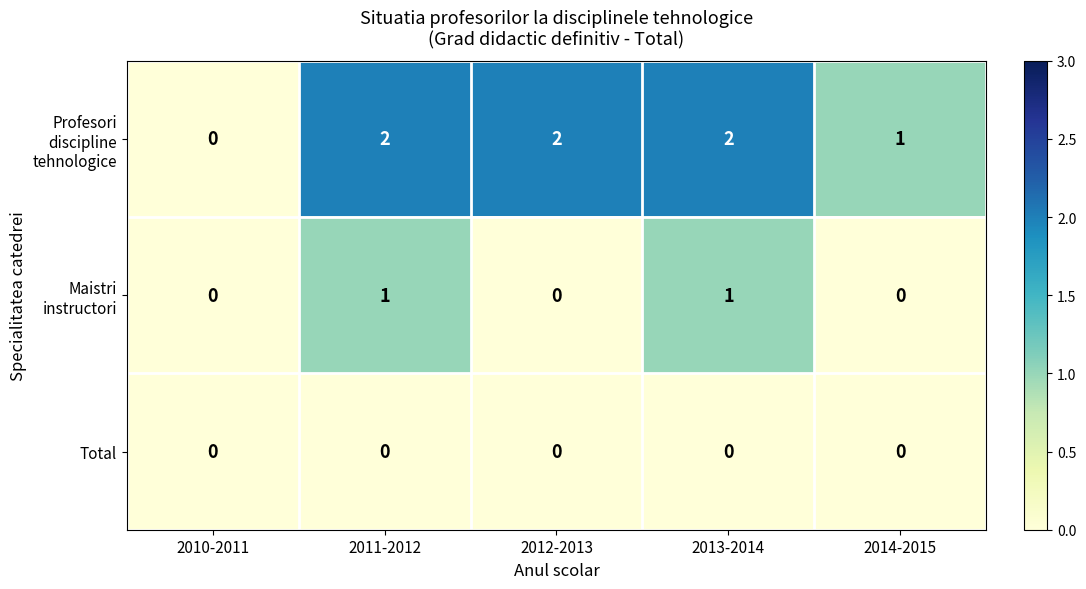

The Total series shows 0 at 2010-2011. True or false?

True